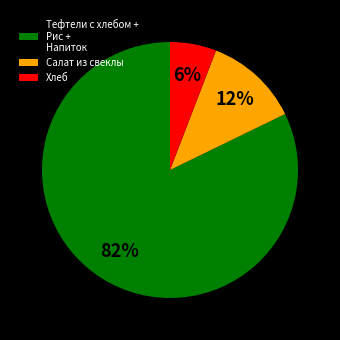

The Хлеб slice represents 6% of the pie. True or false?

True